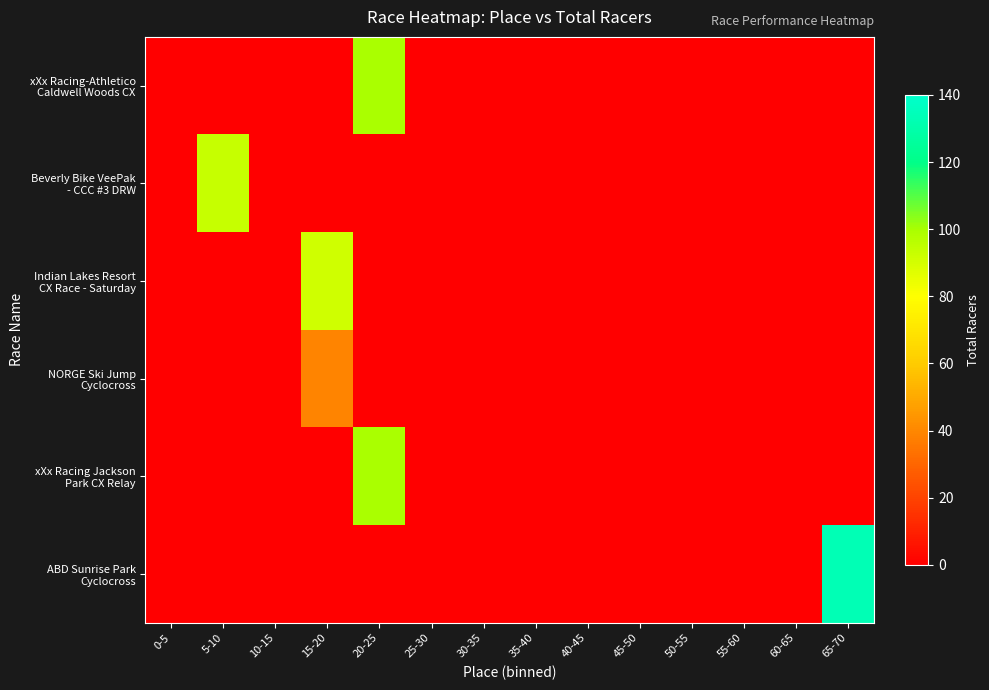

What is the maximum value shown in the chart?

133